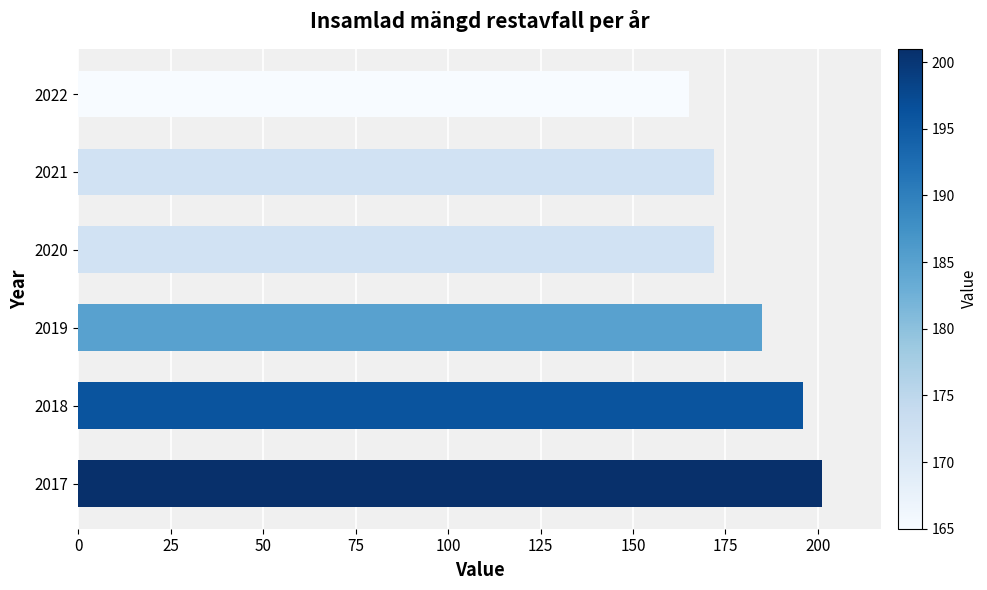

Is it true that the value at 2017 is 201?

True